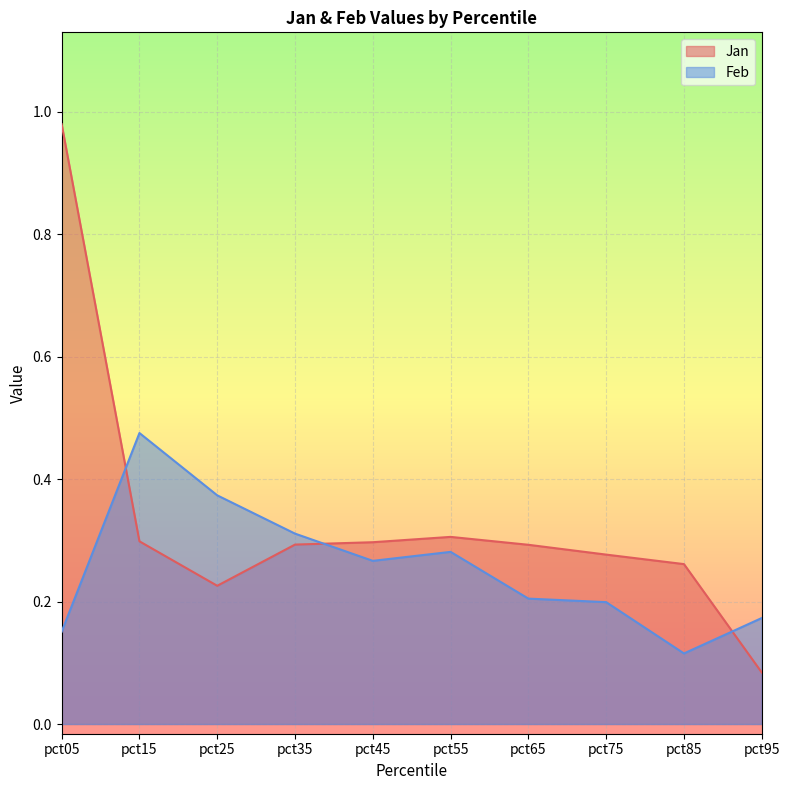

What is the maximum value shown in the chart?

1.0